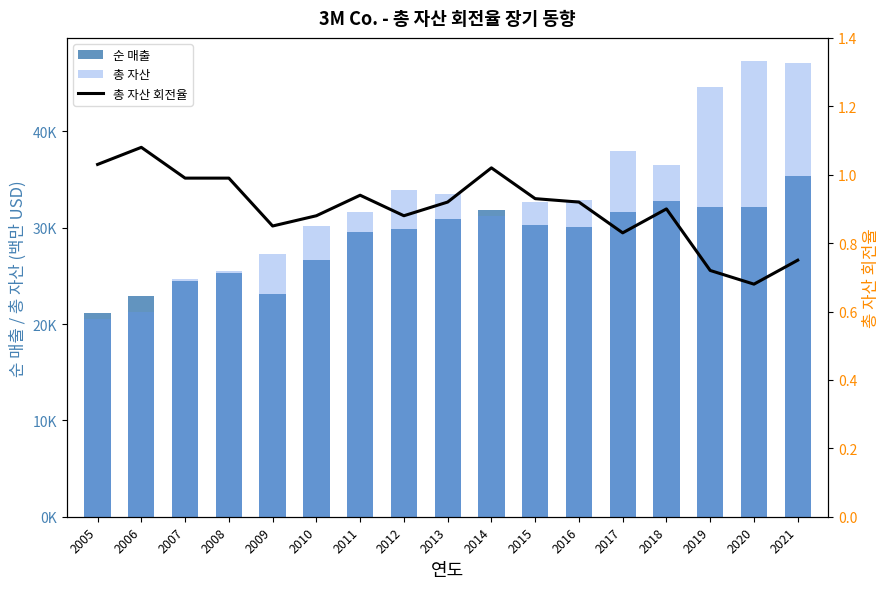

Which label corresponds to the smallest value in the chart?

2020